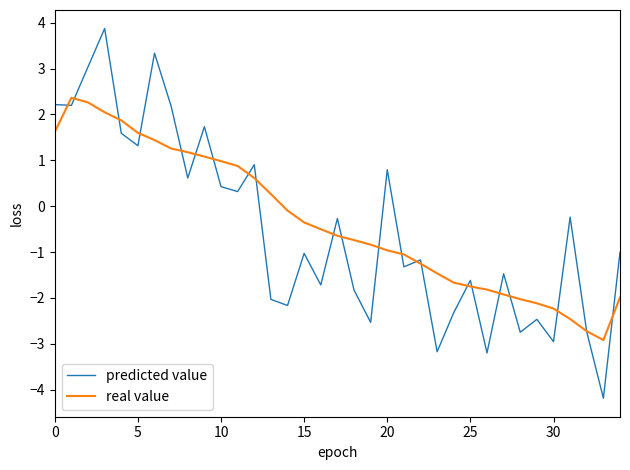

What is the minimum value shown in the chart?

-4.2